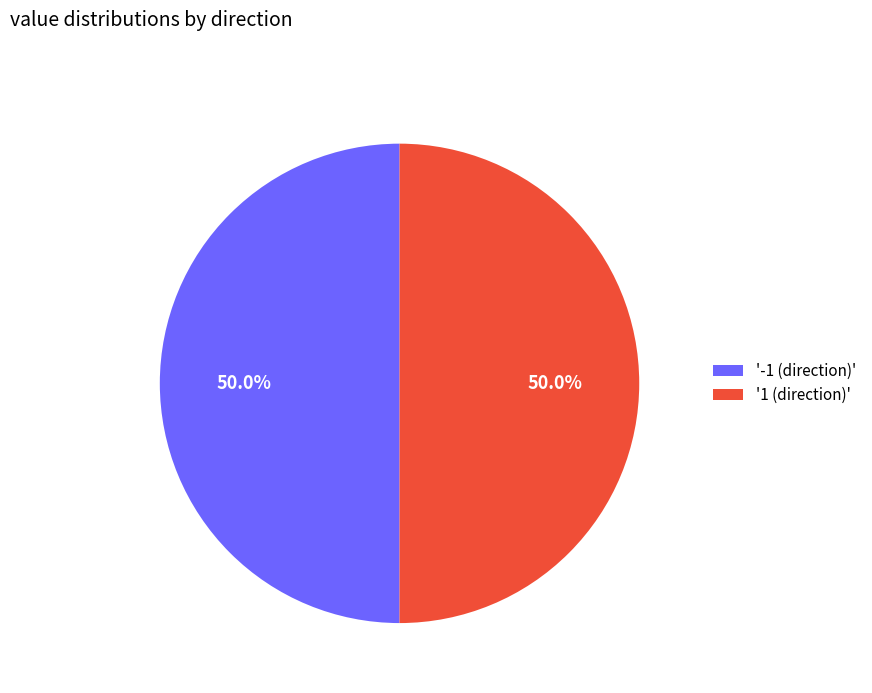

What is the total percentage of '1 (direction)' and '-1 (direction)'?

100.0%